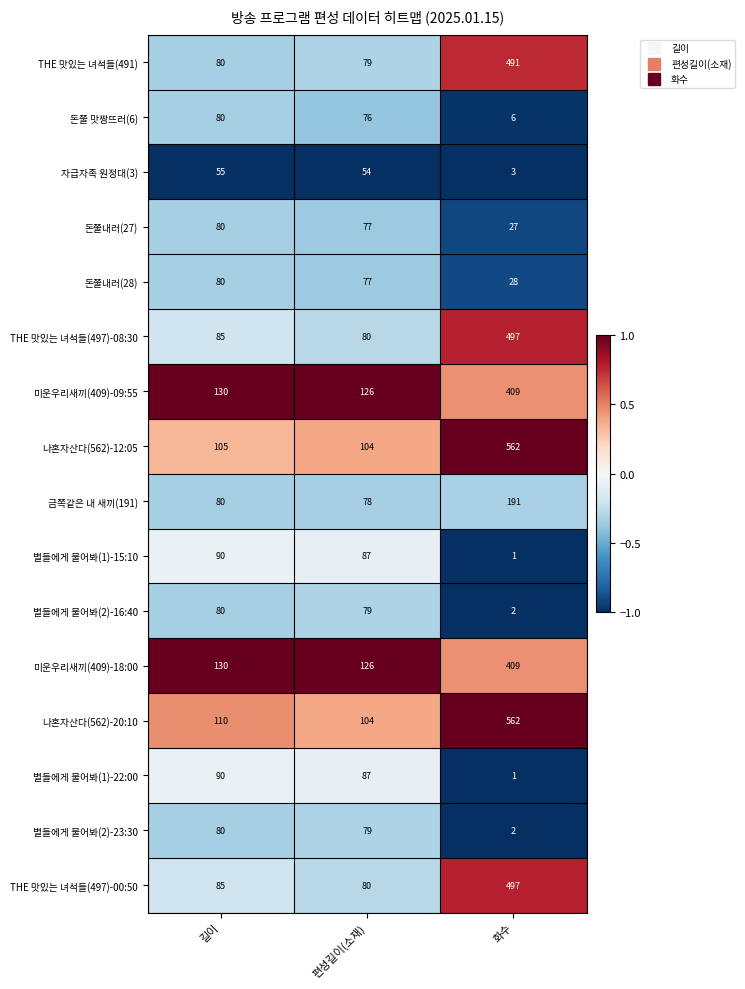

What is the difference between the highest and lowest values at 길이?

75